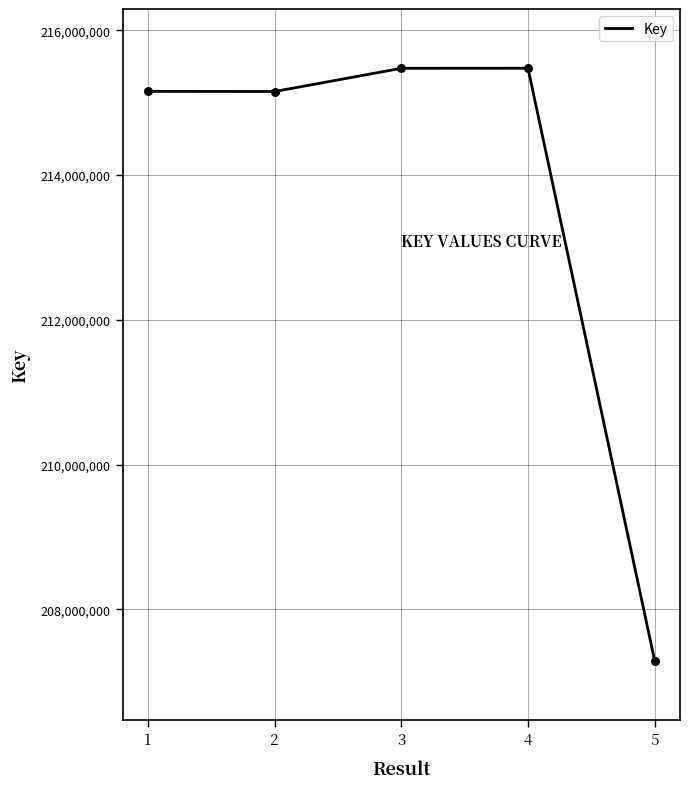

Between 1 and 5, which is larger?

1